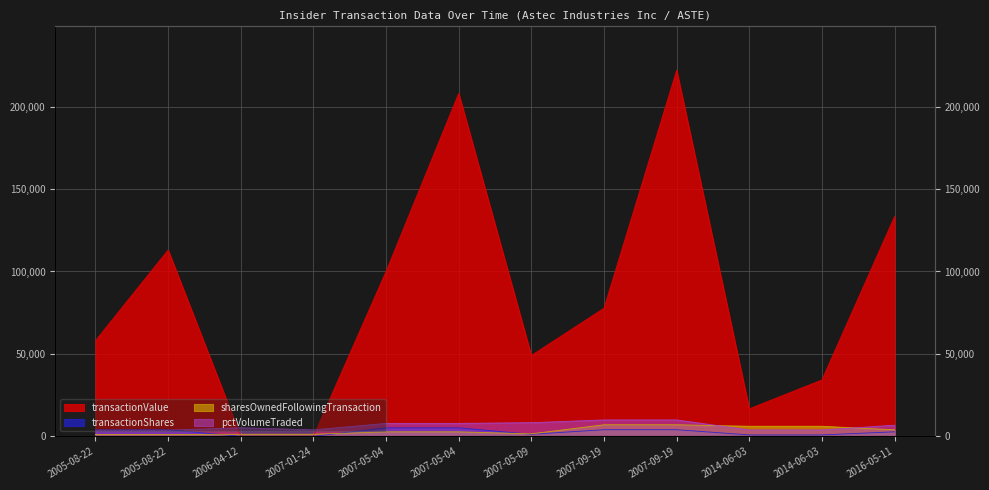

True or false: transactionValue has a value of 8379 at 2014-06-03.

False